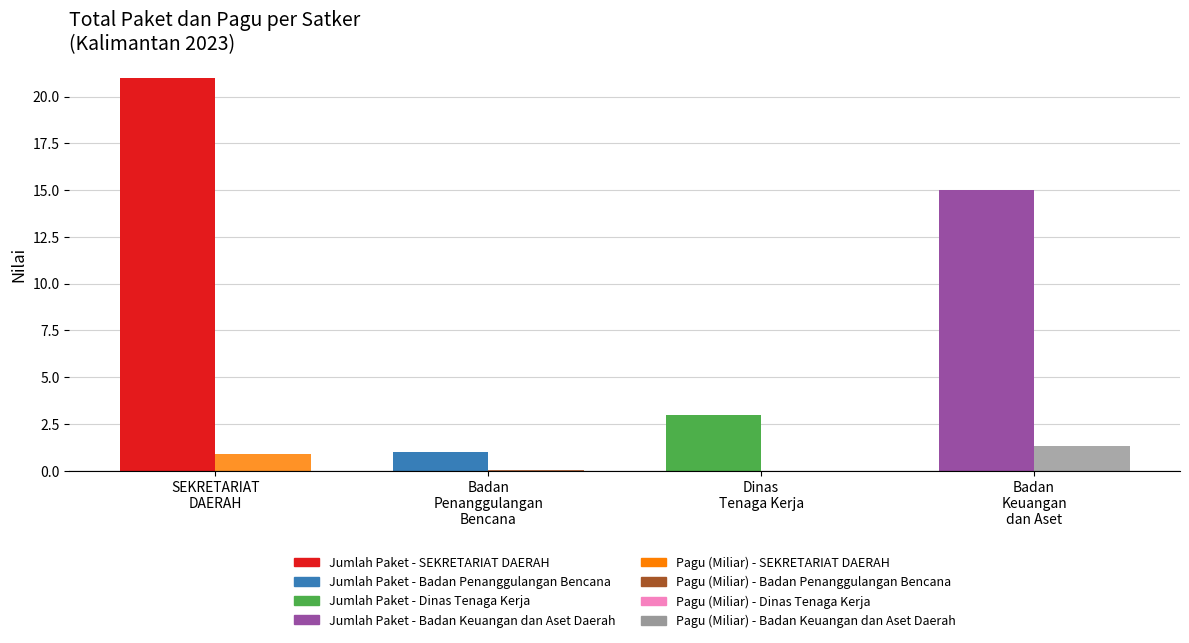

What is the greatest value displayed?

21.0